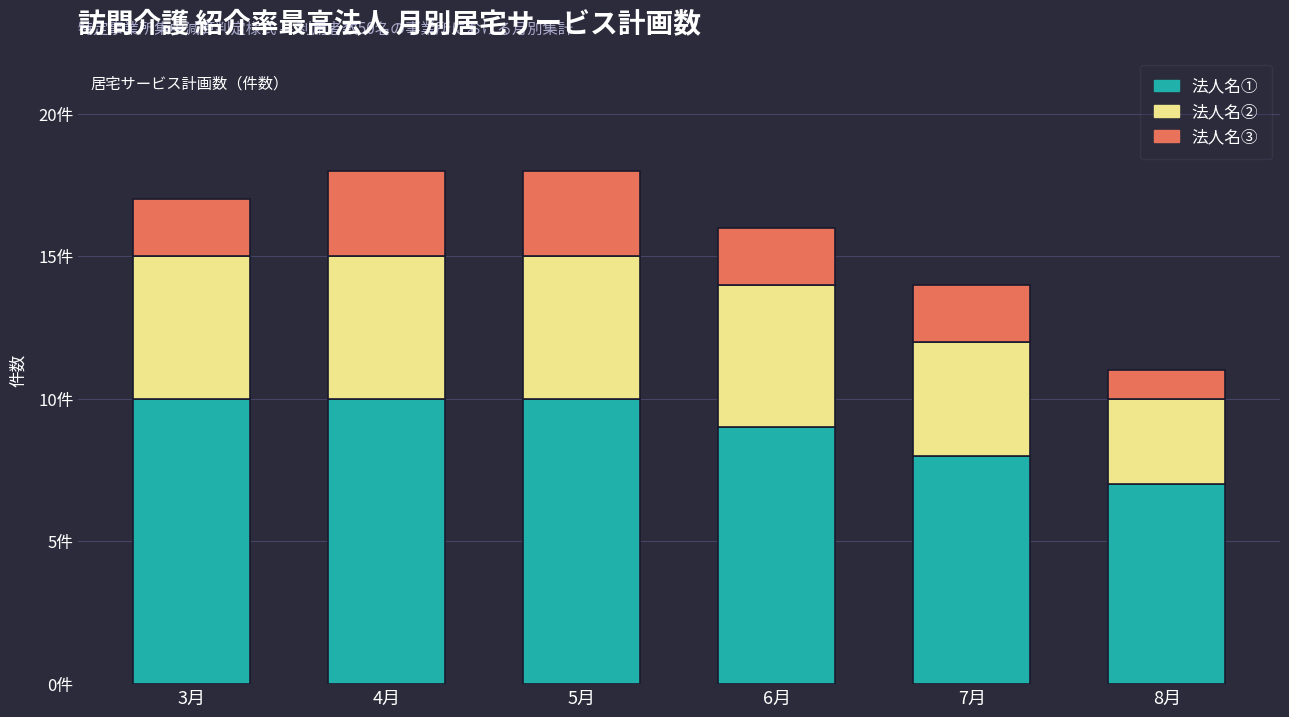

At how many categories does at least one series exceed 1?

6